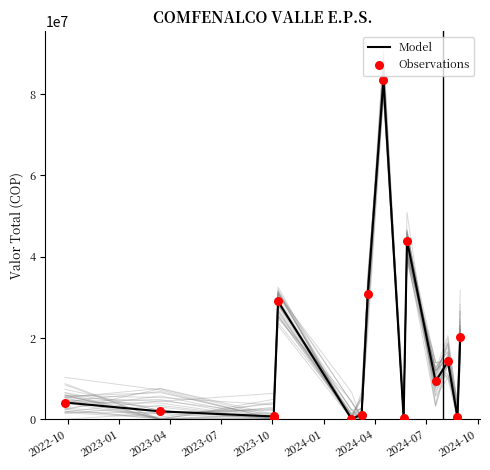

Which series reaches the maximum Y coordinate?

Model